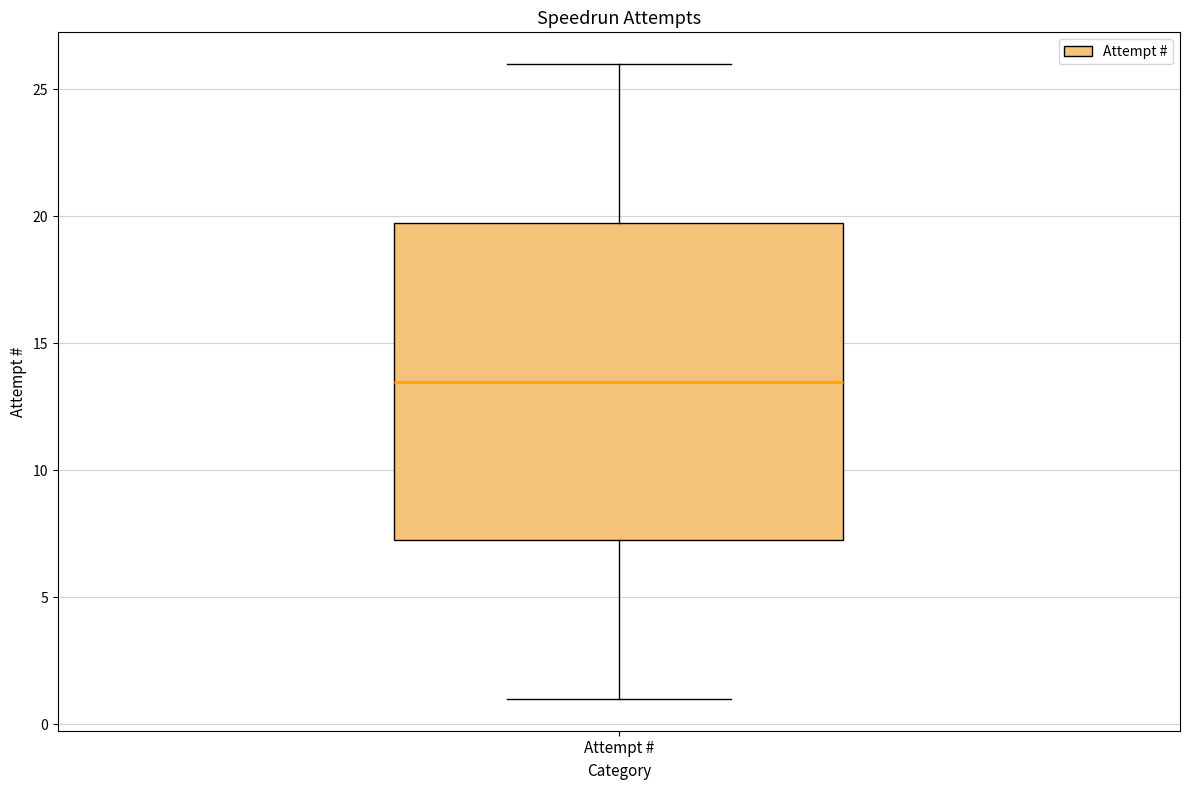

Transcribe this box plot: give where the median line is, the range the box spans, and where the two whiskers end, as read against the y-axis. The values are not printed on the chart, so give them approximately, as read against the axis.

median 13.5, box 7.5 to 20.0, whiskers 1.0 to 26.0